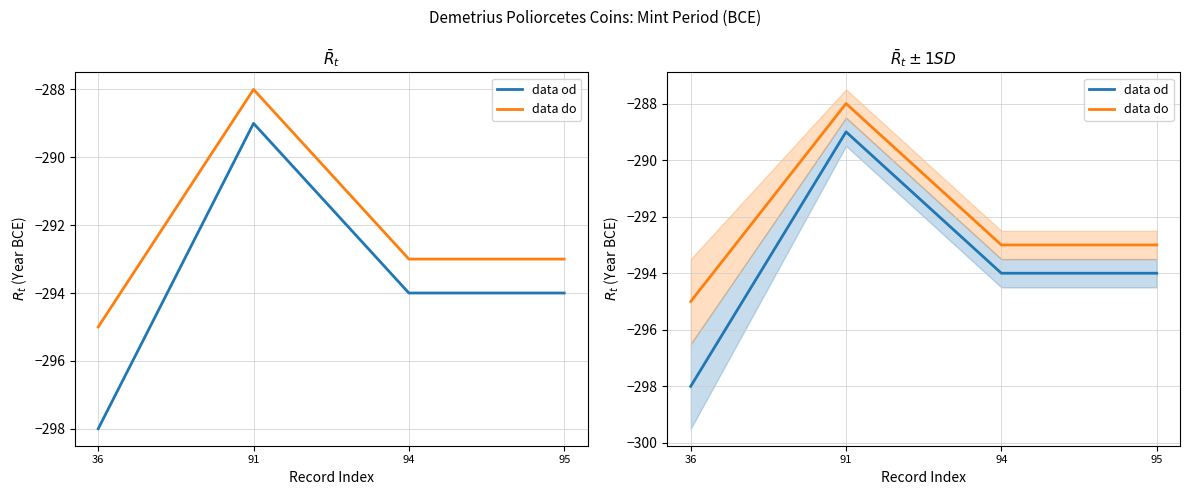

Where is data do nearest to the value -291?

94